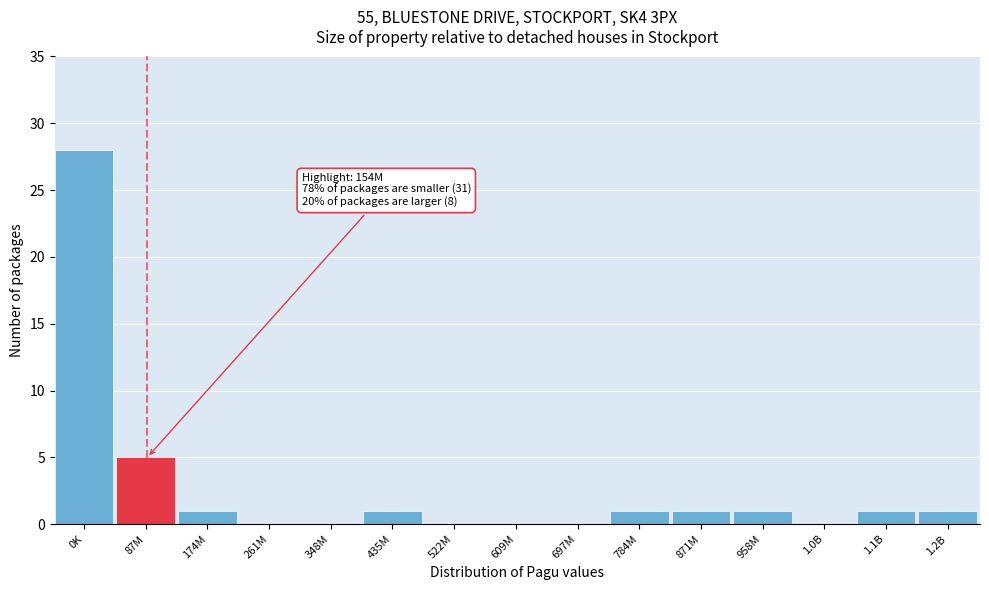

Reading left to right, what are all the values shown in this chart?

0K=28	87M=5	174M=1	261M=0	348M=0	435M=1	522M=0	609M=0	697M=0	784M=1	871M=1	958M=1	1.0B=0	1.1B=1	1.2B=1